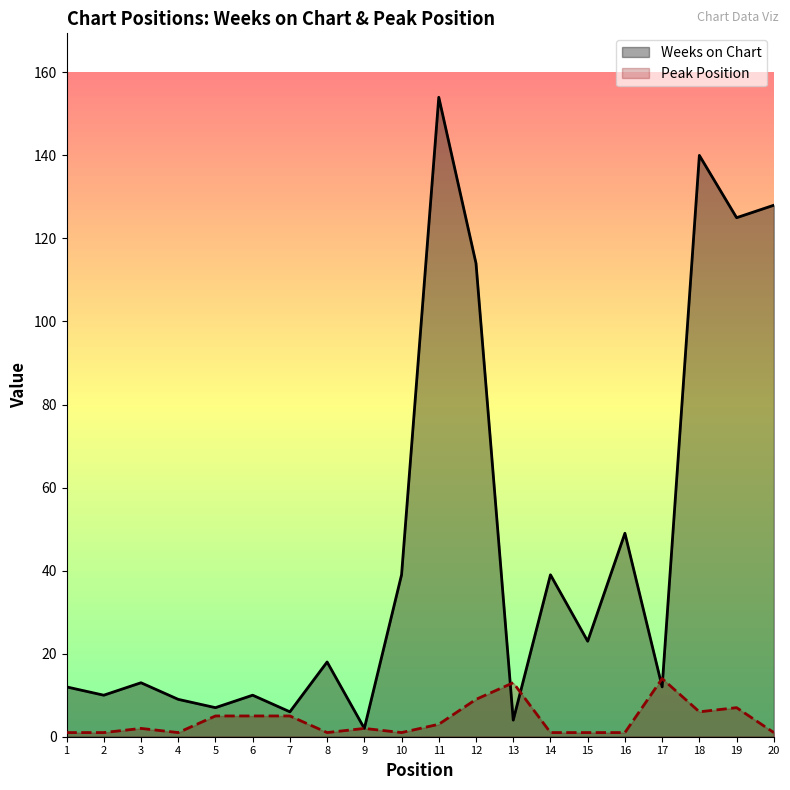

Where do Peak Position and Weeks on Chart first cross each other?

12 and 13